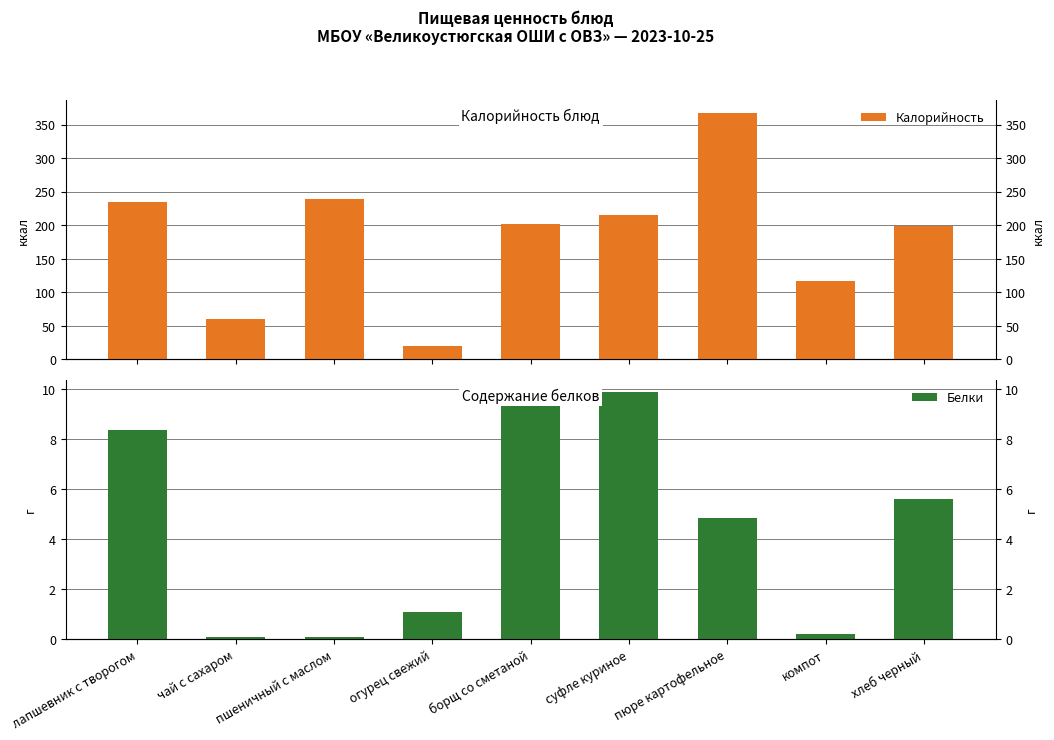

Is it true that Калорийность equals 214.6 at суфле куриное?

True